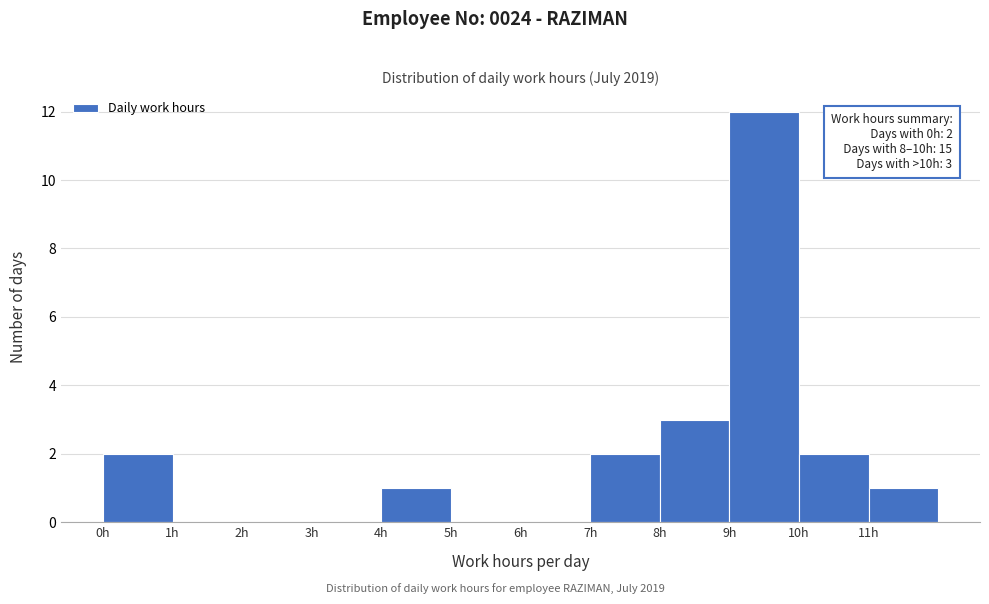

Over which range of the x-axis is the bar tallest?

9 to 10